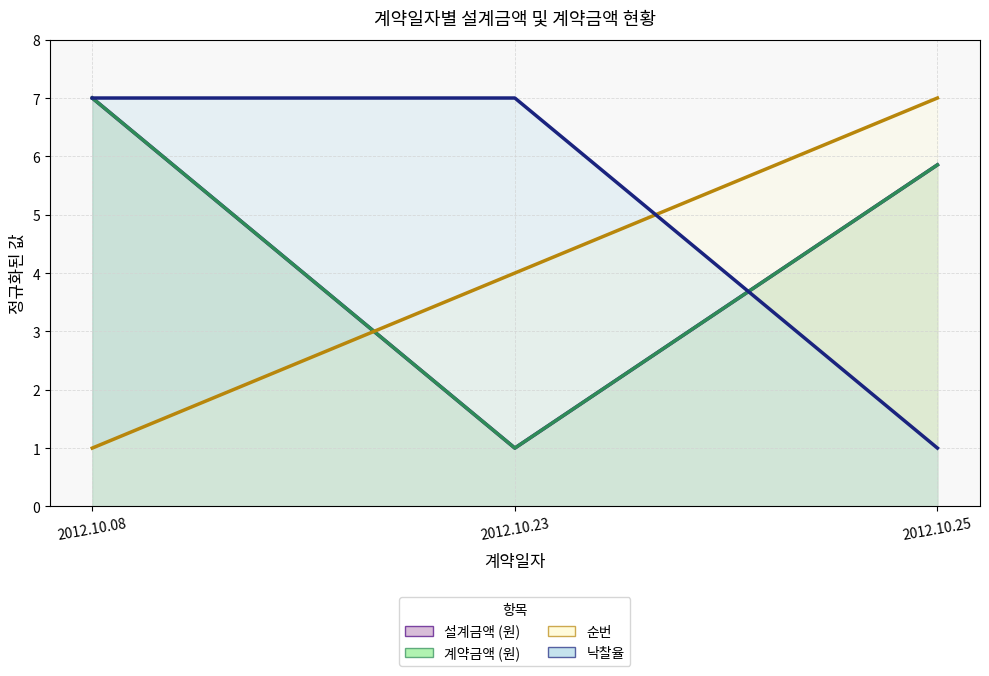

At 2012.10.08, list the series in order from smallest to largest.

순번, 설계금액 (원), 계약금액 (원), 낙찰율